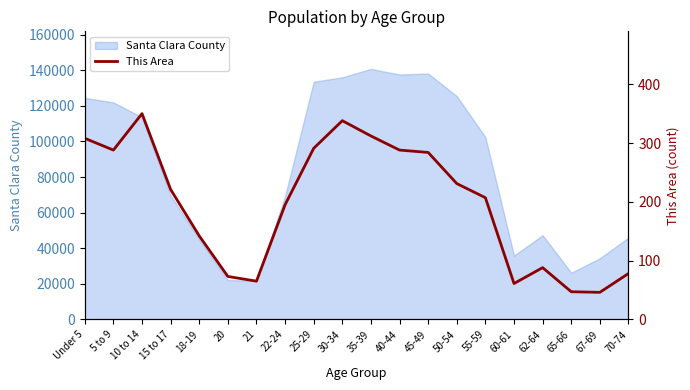

Where is the data nearest to the value 198?

22-24